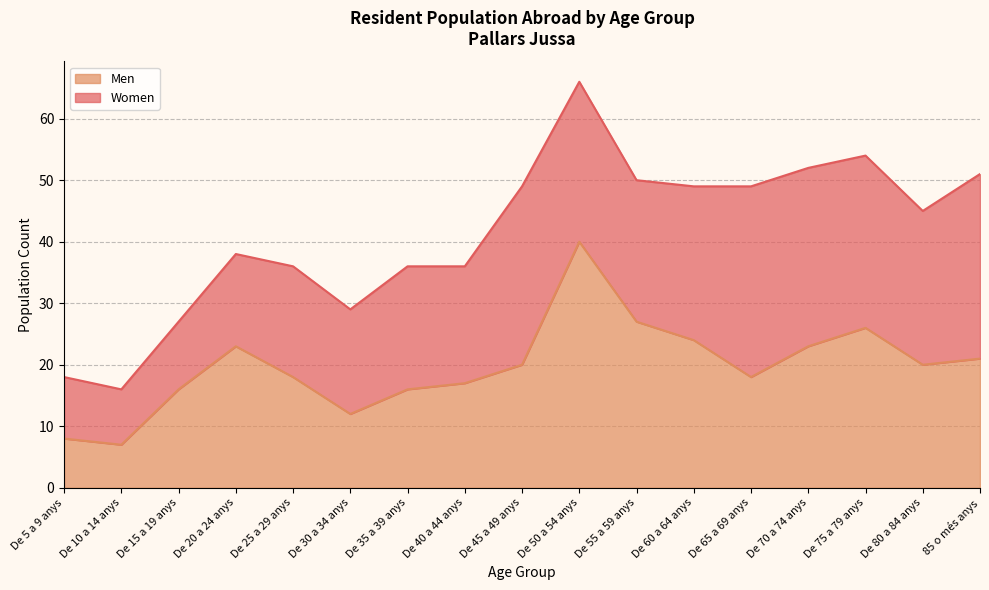

List the labels in order of value, smallest first.

De 10 a 14 anys, De 5 a 9 anys, De 30 a 34 anys, De 15 a 19 anys, De 35 a 39 anys, De 40 a 44 anys, De 25 a 29 anys, De 65 a 69 anys, De 45 a 49 anys, De 80 a 84 anys, 85 o més anys, De 20 a 24 anys, De 70 a 74 anys, De 60 a 64 anys, De 75 a 79 anys, De 55 a 59 anys, De 50 a 54 anys